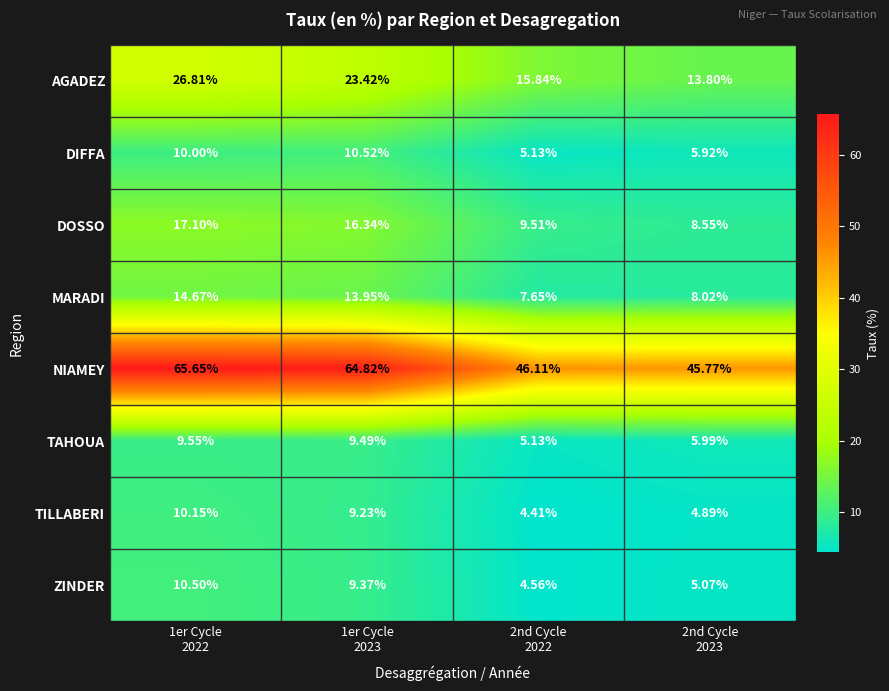

What is the spread (max minus min) of values at 2nd Cycle
2023?

40.9